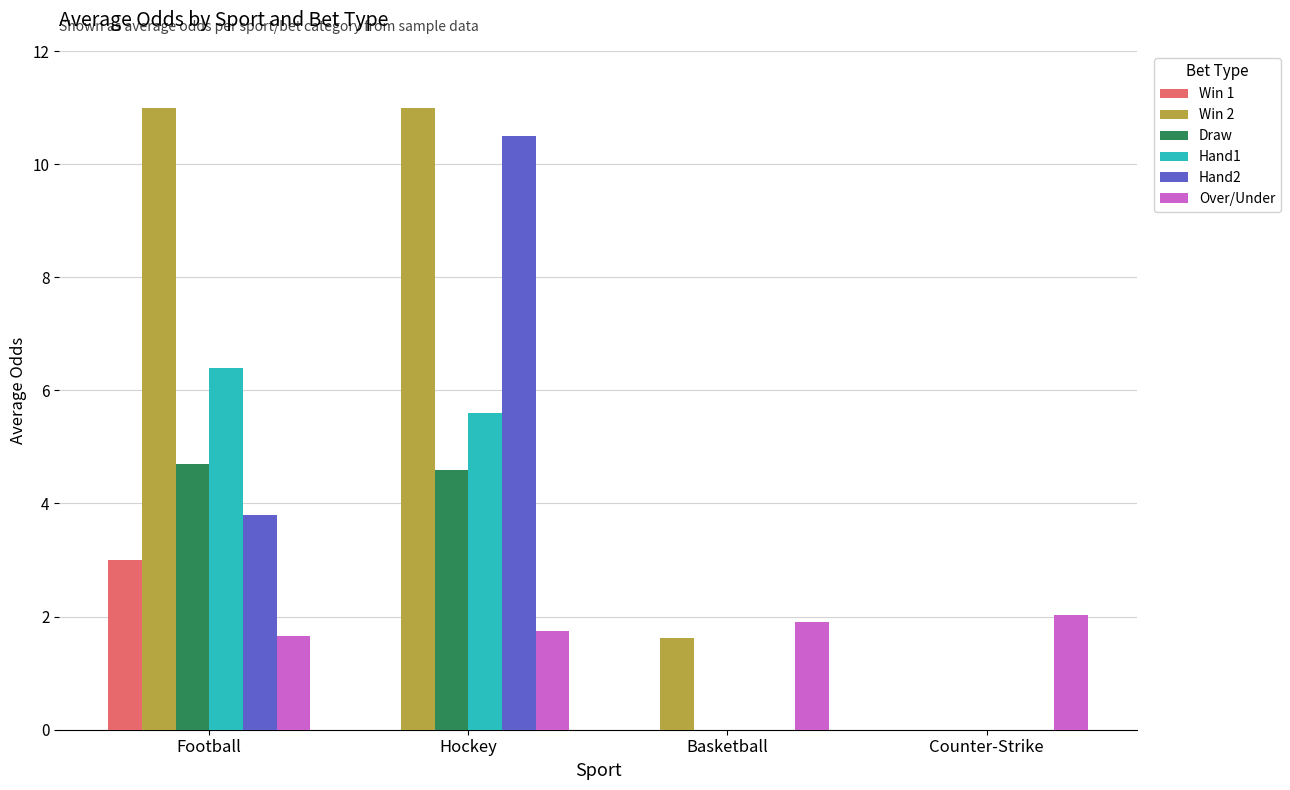

At which category is the sum across all series the highest?

Hockey